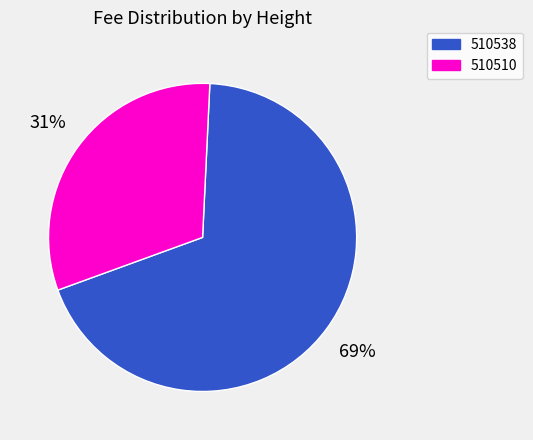

To the nearest percent, what percentage of the pie is 510510?

31%